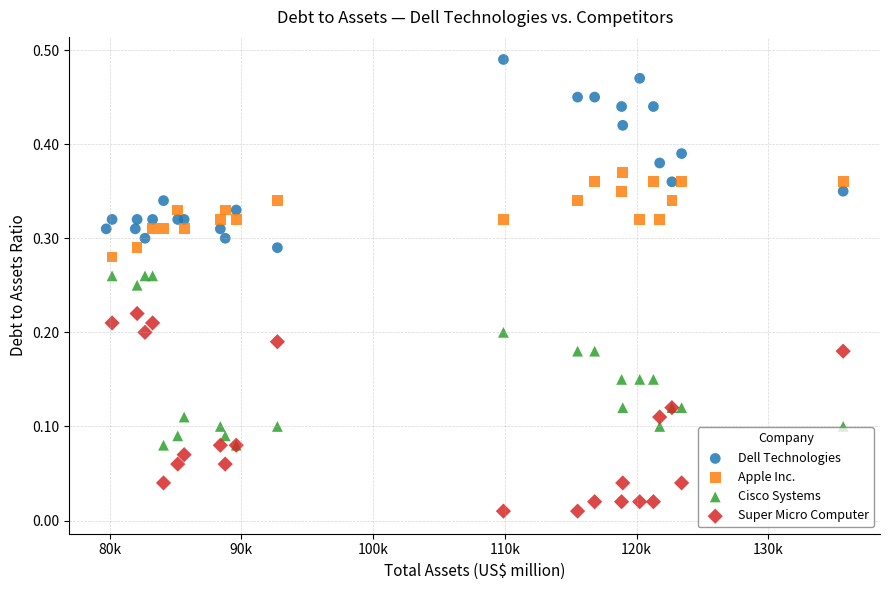

Which series contains the lowest Y value?

Super Micro Computer